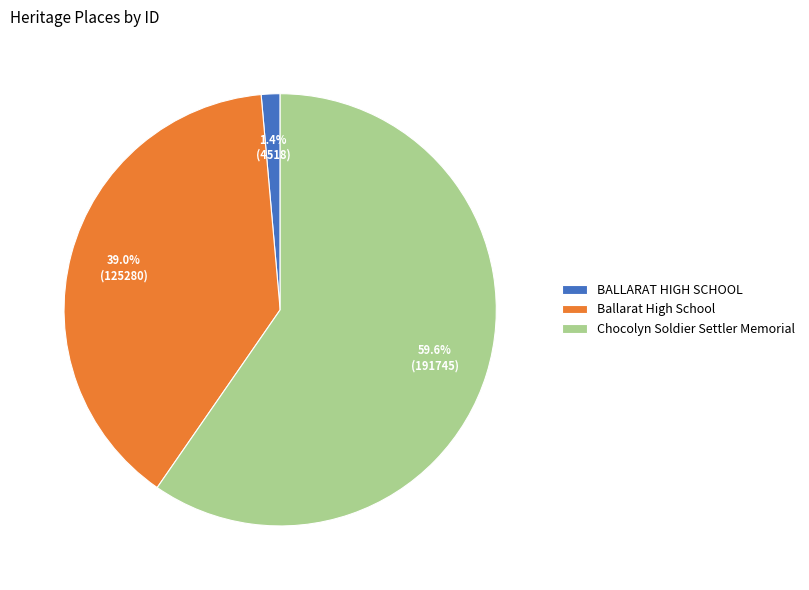

Does any single category account for the majority?

Yes